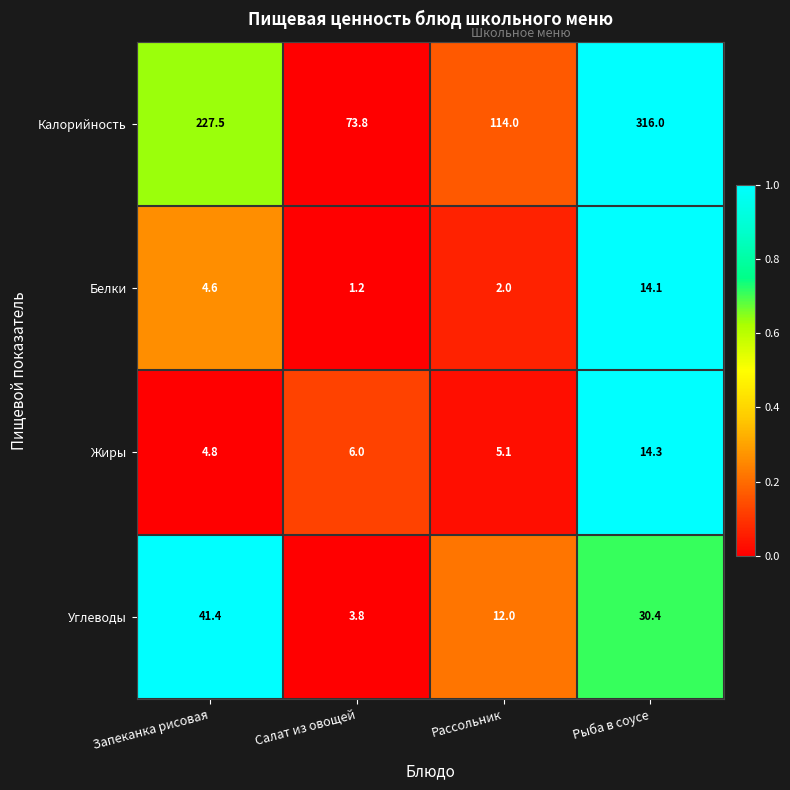

What is the average value of the Калорийность series?

182.8